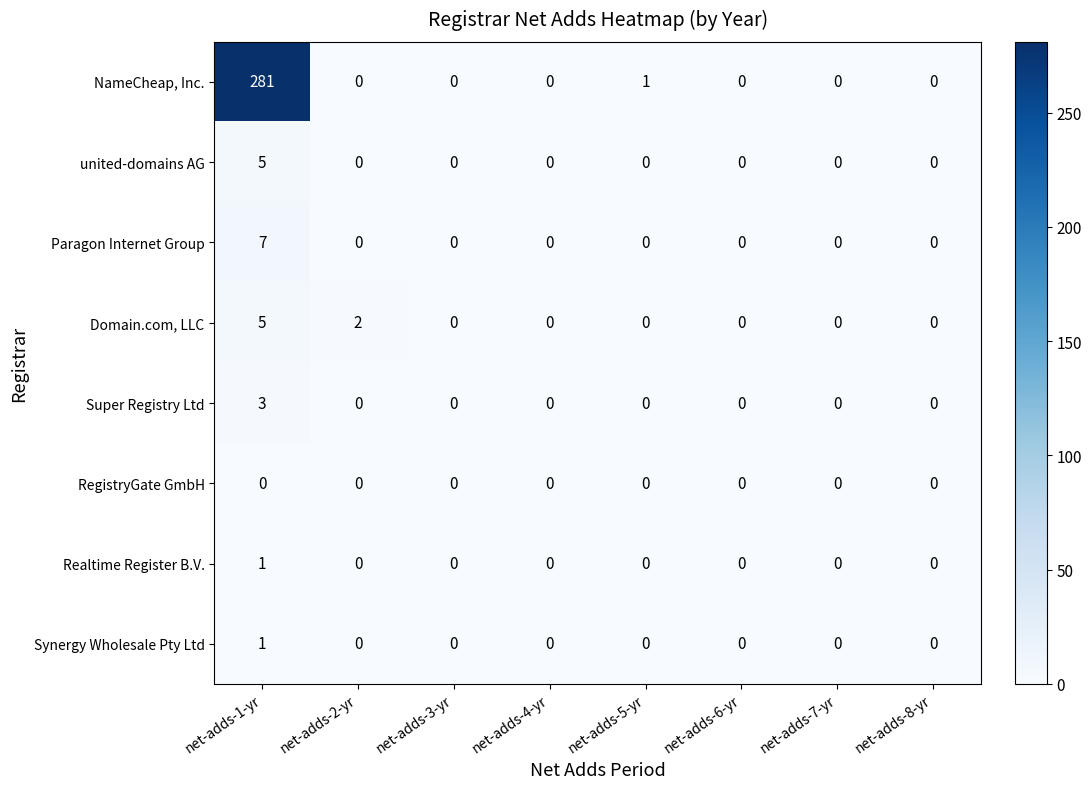

Which series has the largest range (max minus min)?

NameCheap, Inc.